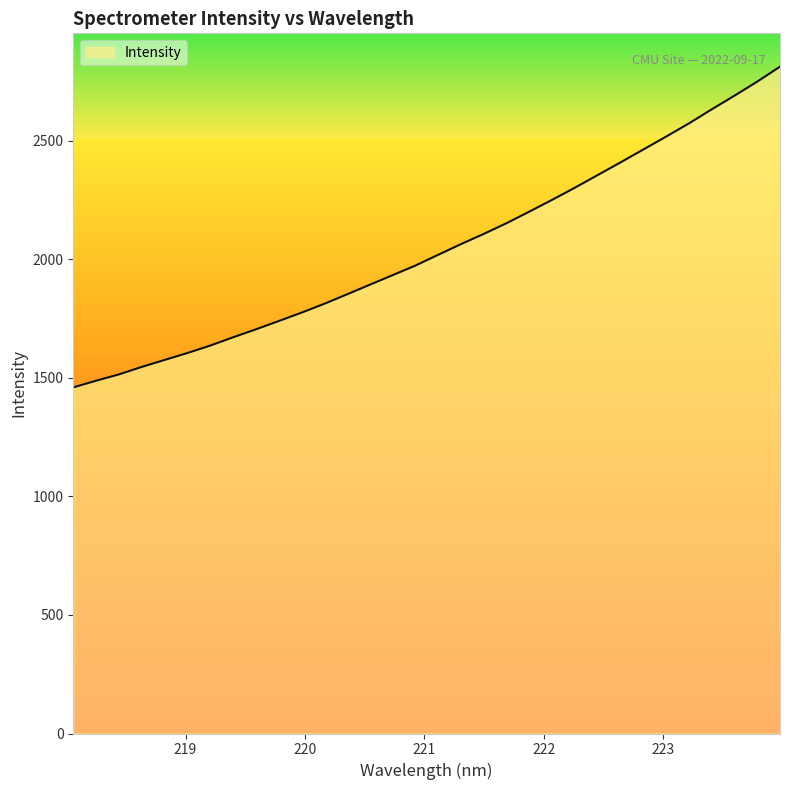

What is the maximum value shown in the chart?

2813.2